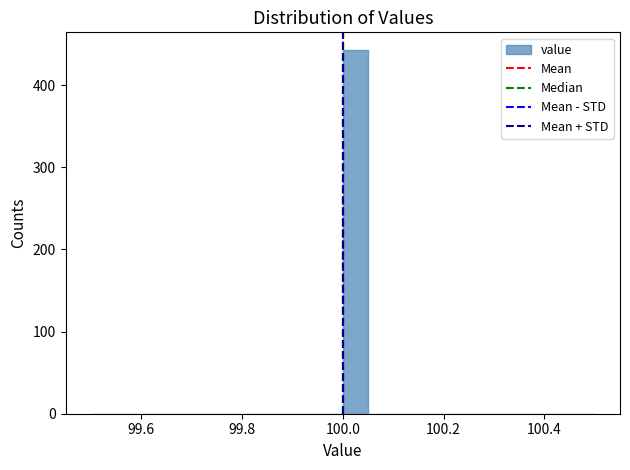

Read against the x-axis, roughly where is the centre of the tallest bar?

100.02